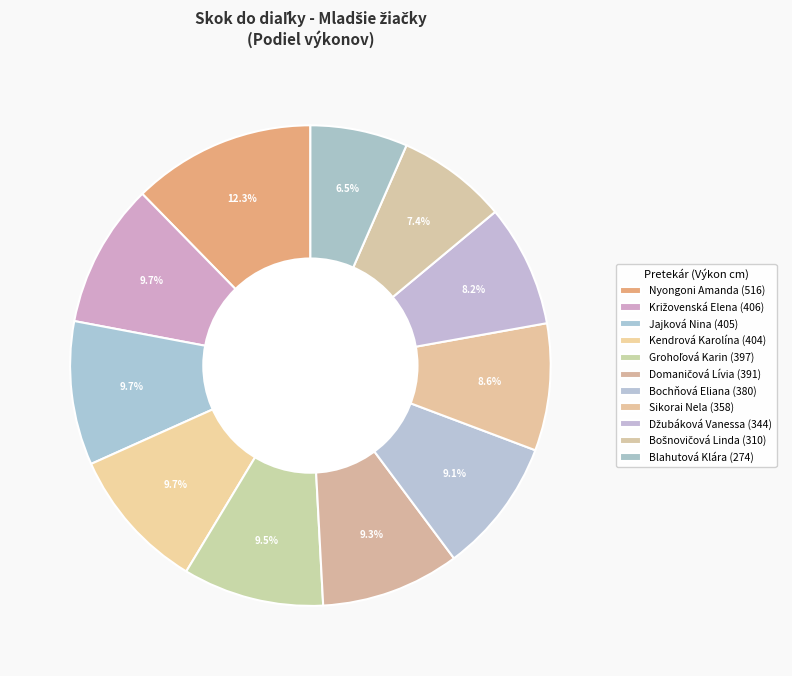

How many segments does this pie chart have?

11